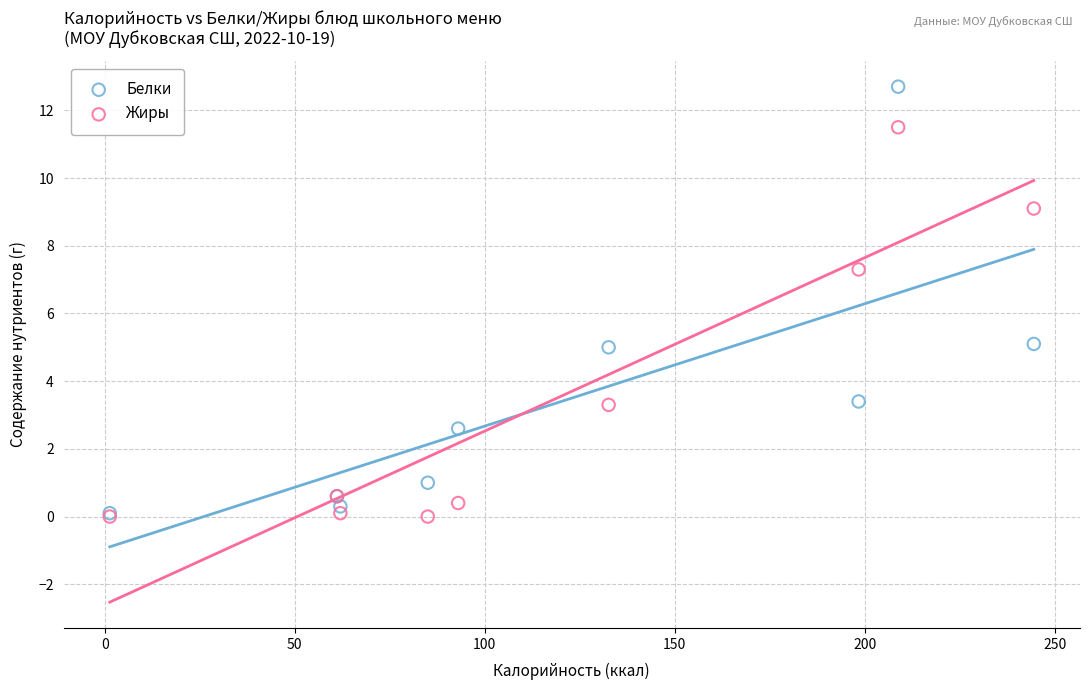

Which series contains the highest Y value?

Белки